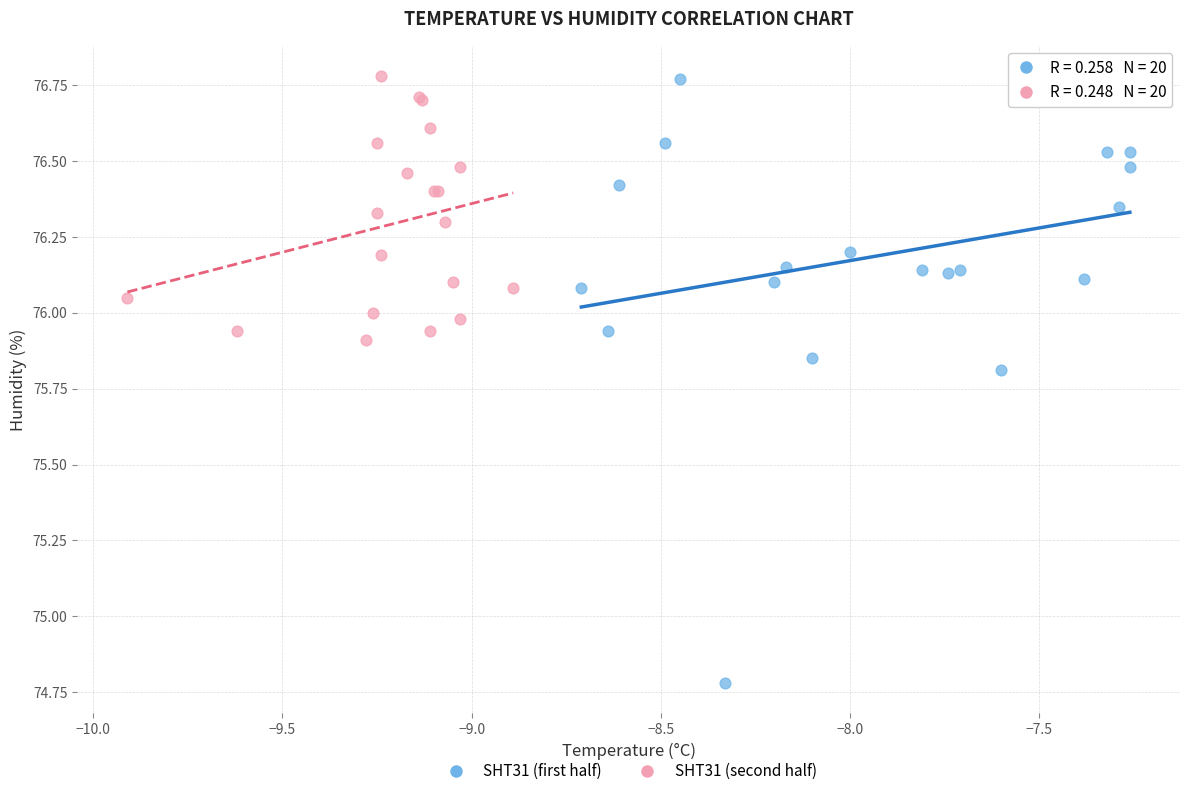

Which series has the largest Y range (max minus min)?

SHT31 (first half)